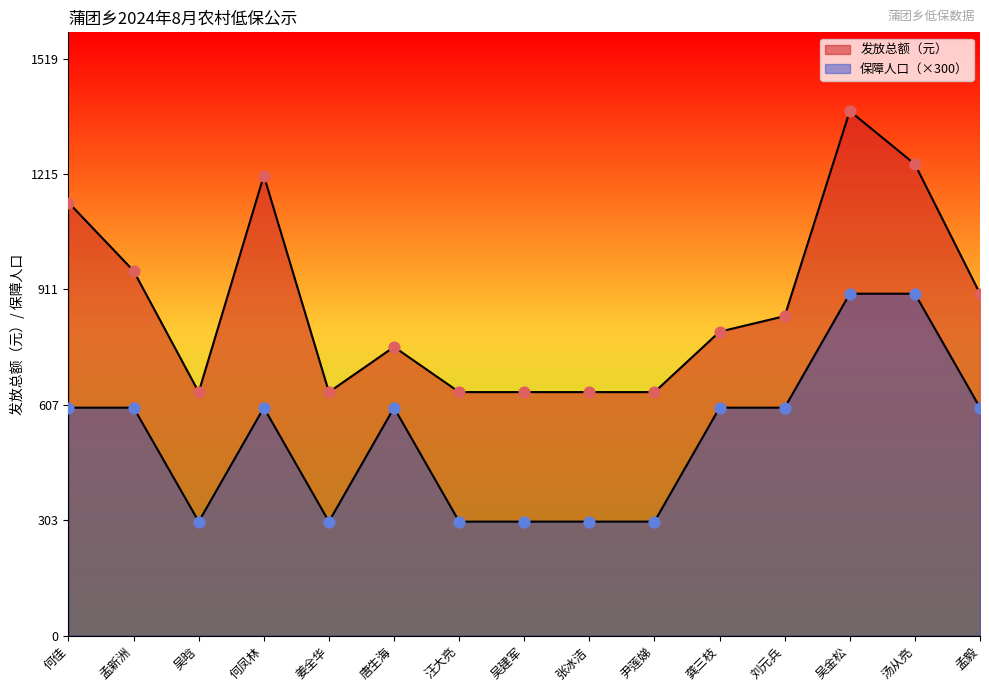

At how many categories does at least one series exceed 651?

9